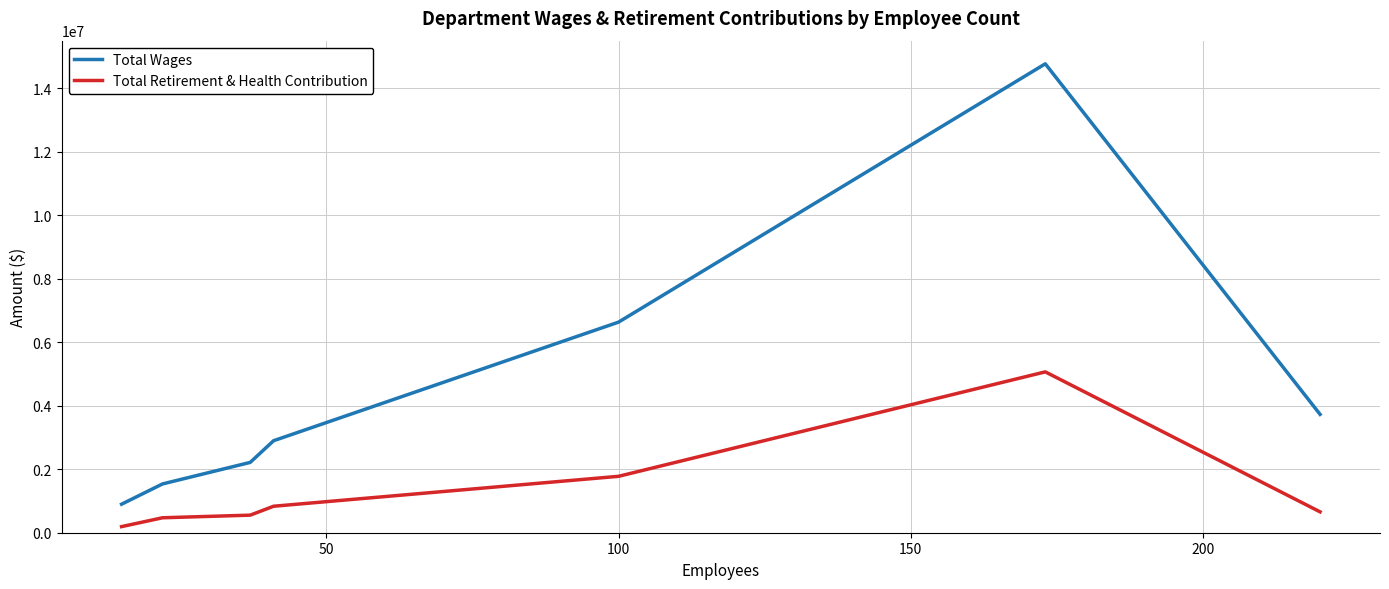

What is the maximum value shown in the chart?

14765155